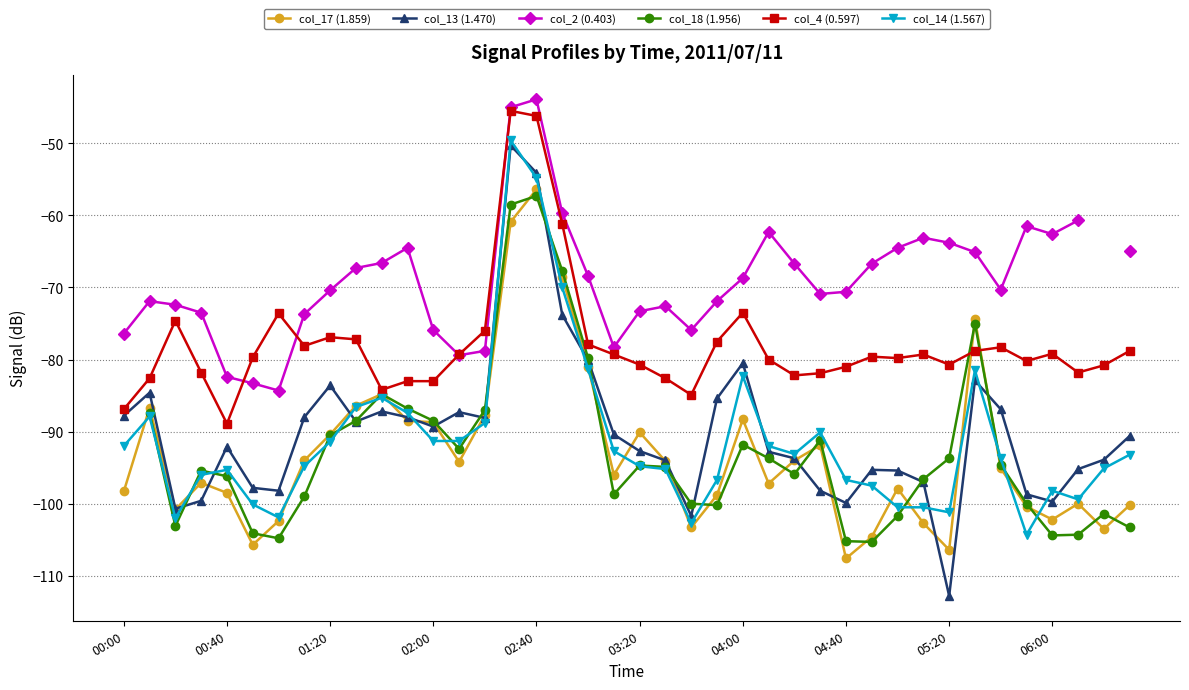

True or false: col_14 (1.567) has a value of -129.0 at 02:00.

False